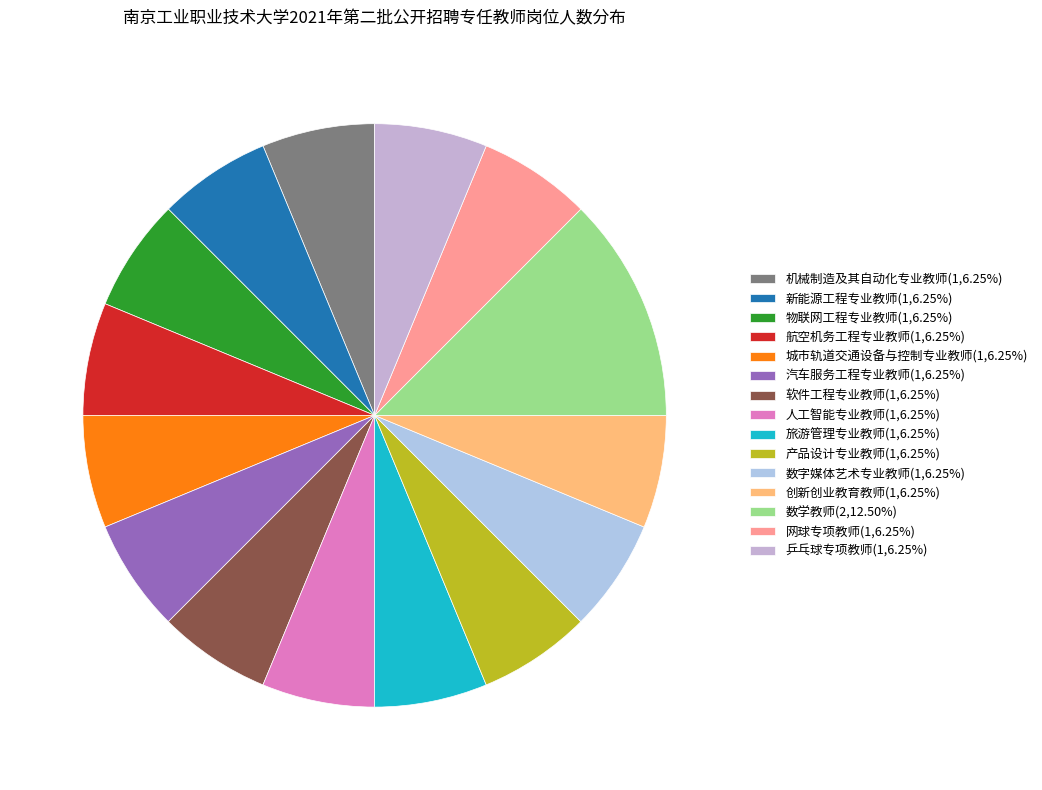

Is there any slice that represents more than half of the pie?

No